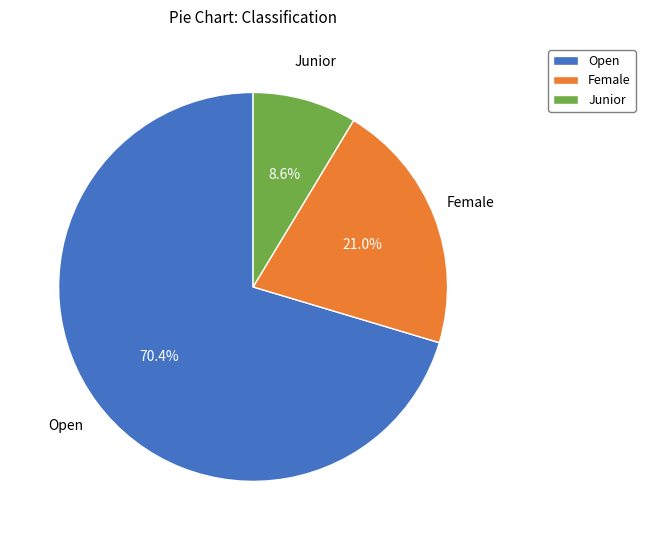

Which category has the smallest portion of the pie?

Junior